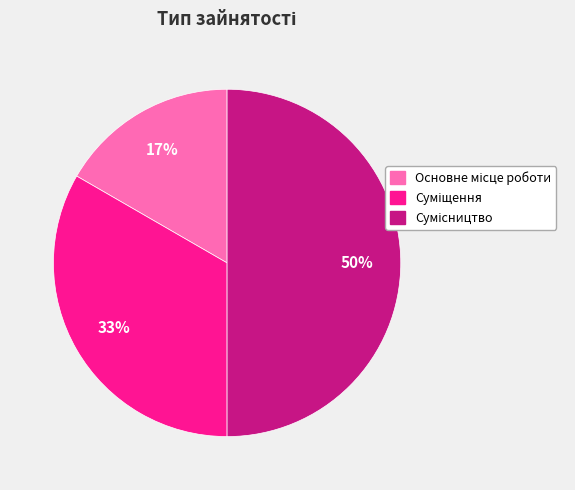

To the nearest percent, what is the difference between the largest and smallest slice percentages?

33%